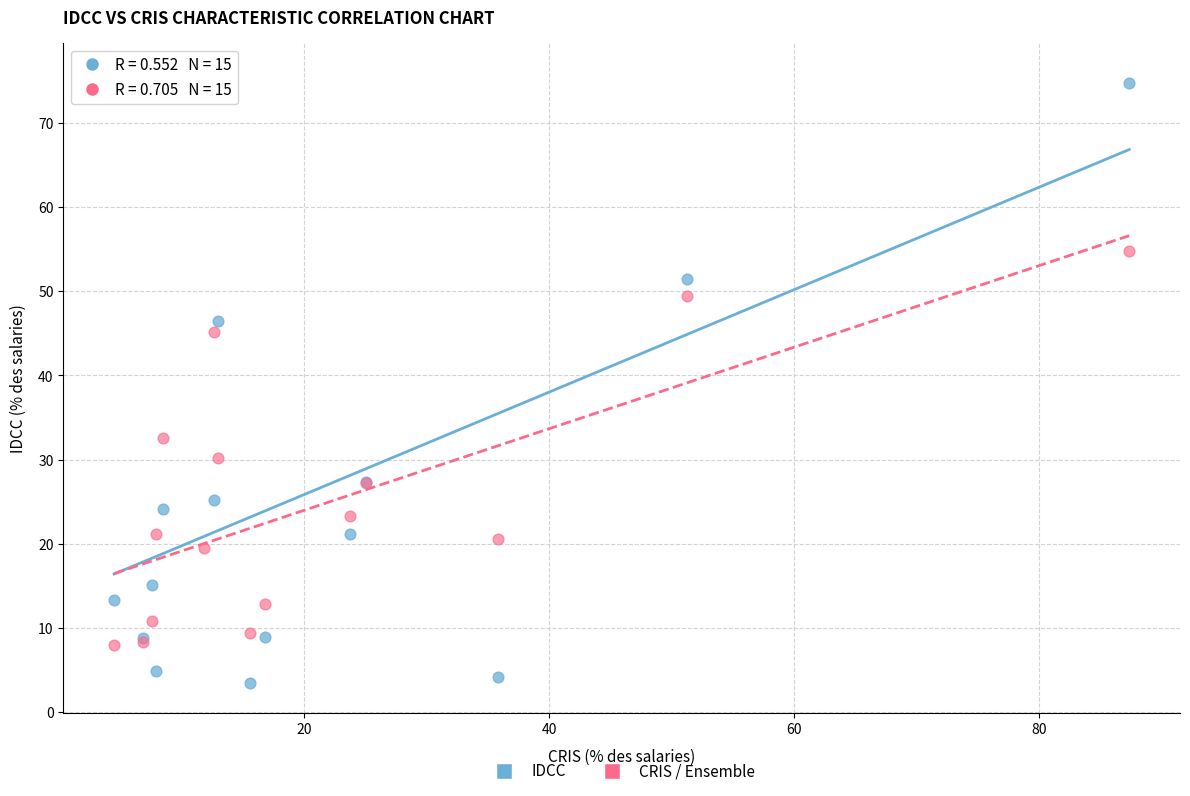

Which series contains the highest Y value?

IDCC